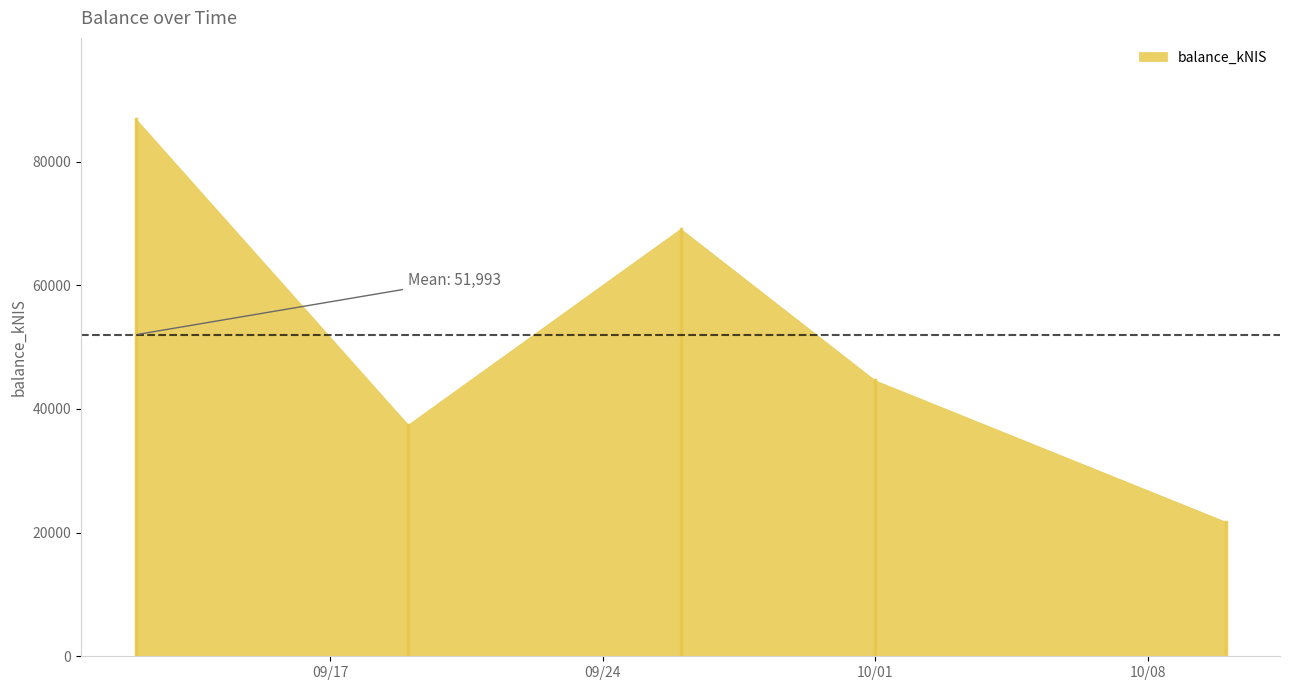

How many lines are shown in the chart?

1